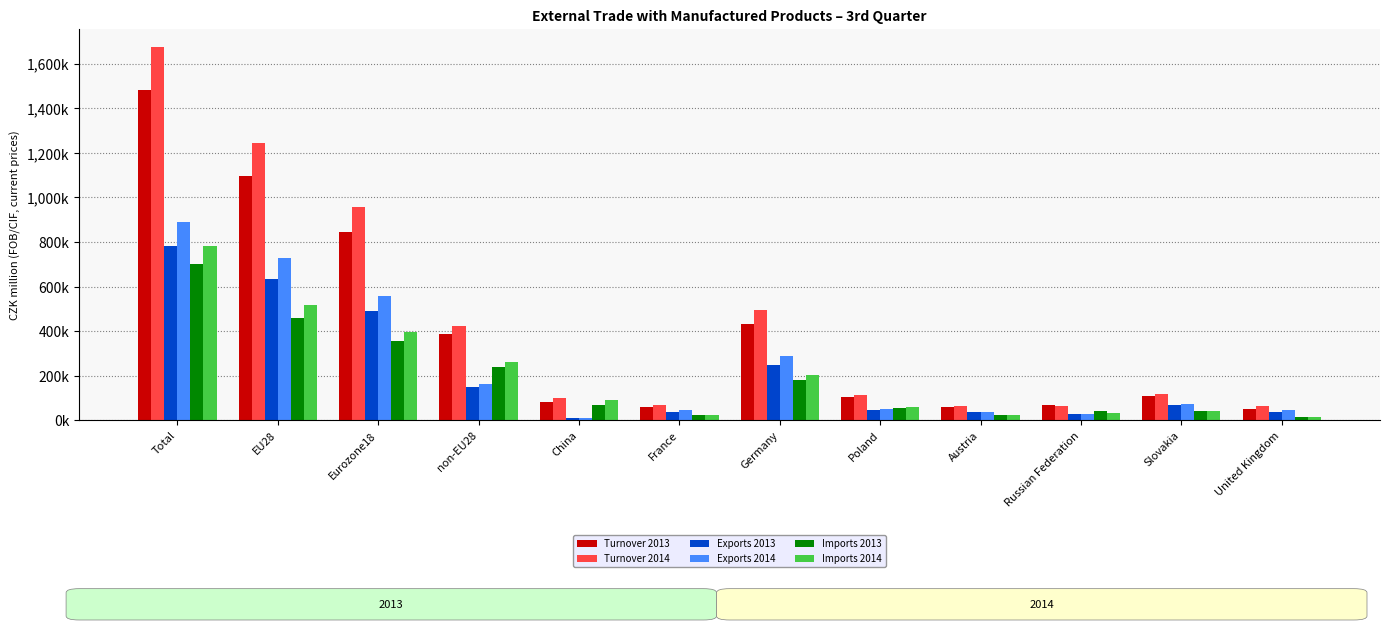

Reading left to right, transcribe all the data shown in this chart.

Turnover 2013: 1483584	1094641	845467	384989	79971	60073	431465	102398	57675	68959	108015	52425
Turnover 2014: 1672678	1244686	956428	423893	99909	69476	492978	114654	62219	63055	115882	62411
Exports 2013: 783013	634527	490706	147970	9480	38069	248664	47754	35940	28096	68078	39436
Exports 2014: 888615	726554	559826	161666	10708	45036	288656	52923	37460	29324	73505	45836
Imports 2013: 700571	460114	354761	237018	70491	22003	182801	54644	21736	40863	39937	12989
Imports 2014: 784063	518133	396602	262227	89201	24439	204322	61731	24760	33731	42376	16576